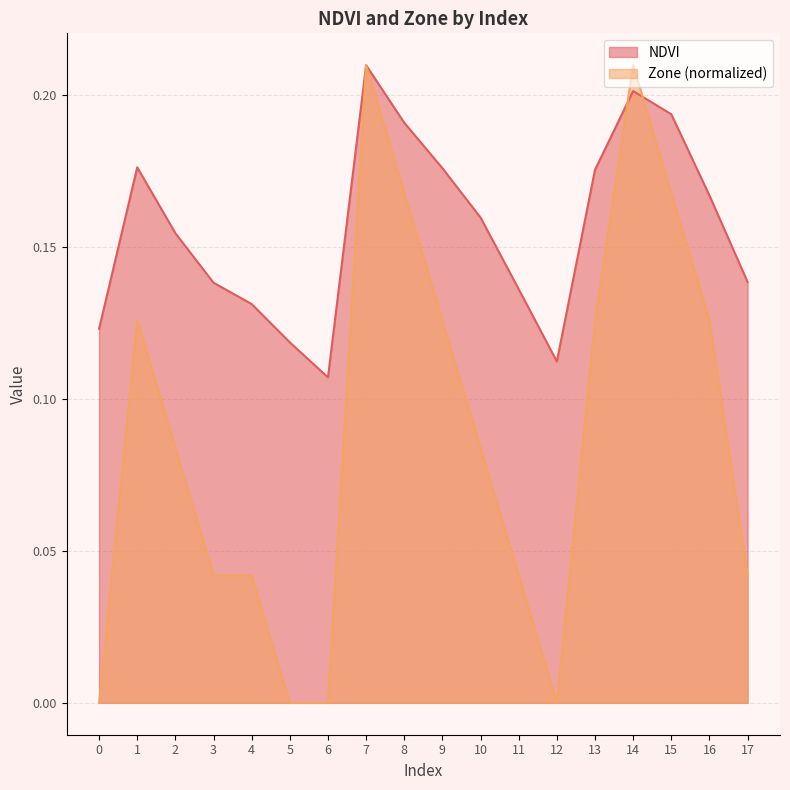

The value of Zone at 0 is 0.1. True or false?

False